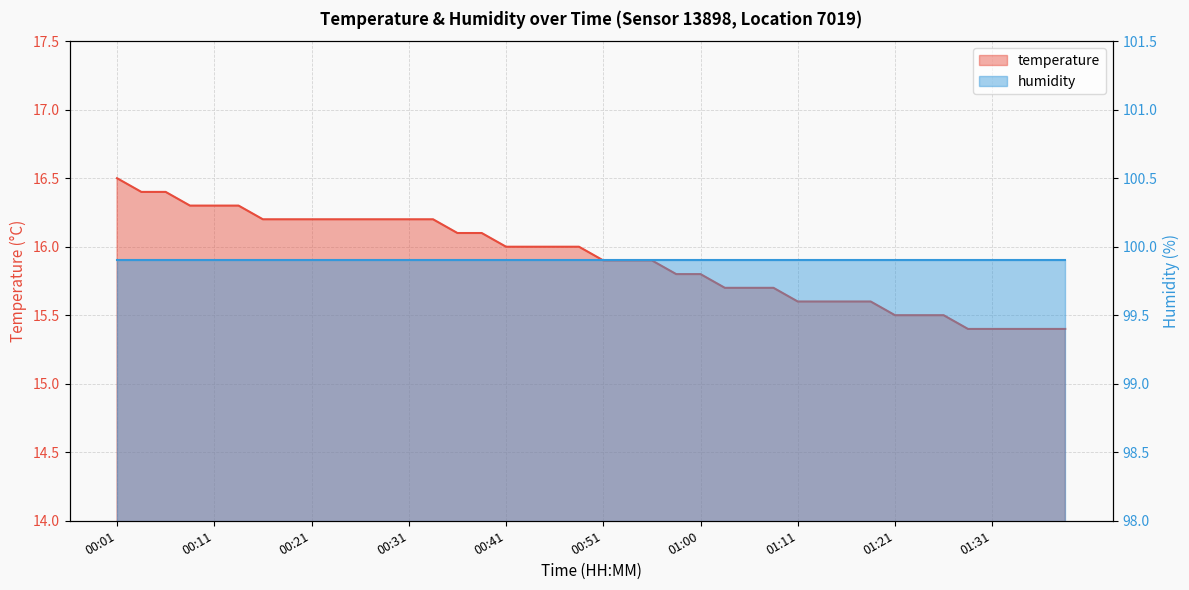

Reading left to right, list all the values displayed in this chart.

16.5	16.4	16.4	16.3	16.3	16.3	16.2	16.2	16.2	16.2	16.2	16.2	16.2	16.2	16.1	16.1	16.0	16.0	16.0	16.0	15.9	15.9	15.9	15.8	15.8	15.7	15.7	15.7	15.6	15.6	15.6	15.6	15.5	15.5	15.5	15.4	15.4	15.4	15.4	15.4